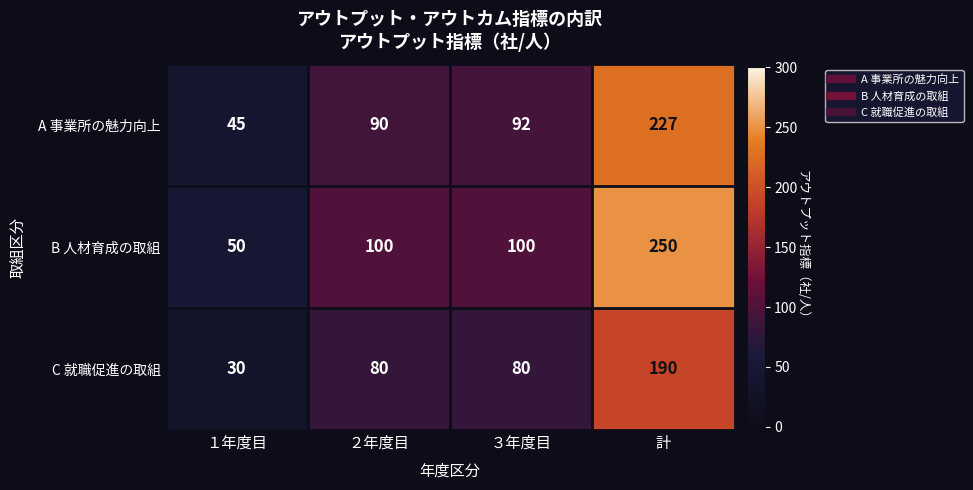

What is the difference between the second highest and minimum values in the B 人材育成の取組 series?

50